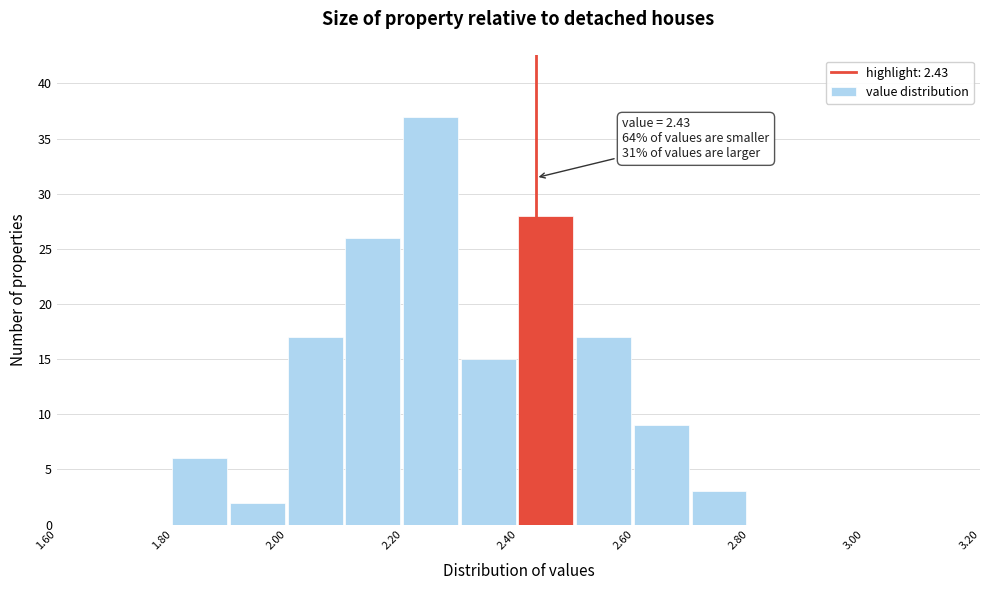

Which range on the x-axis has the tallest bar?

2.2 to 2.3